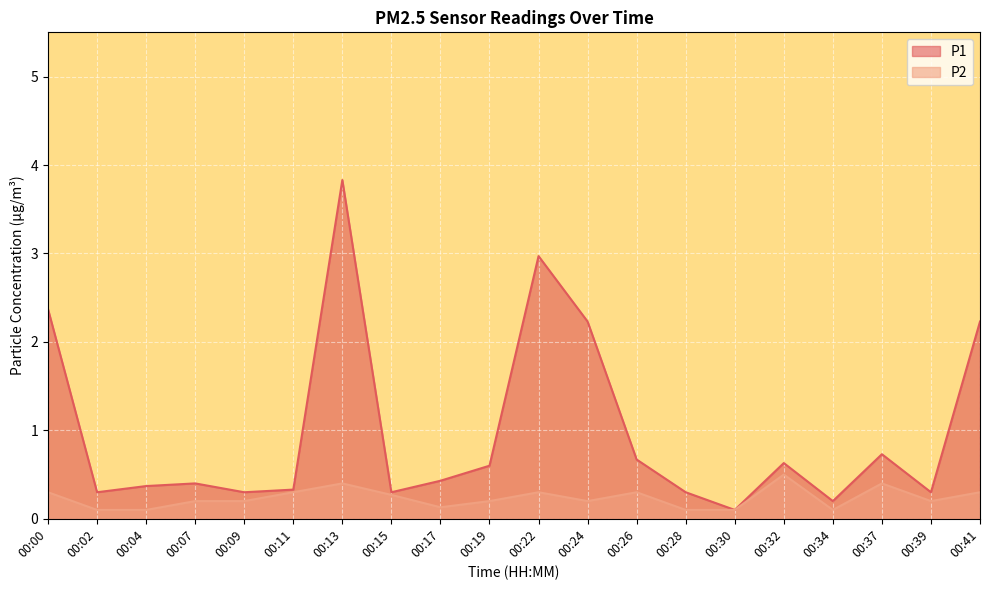

What is the highest value of the P2 series?

0.5